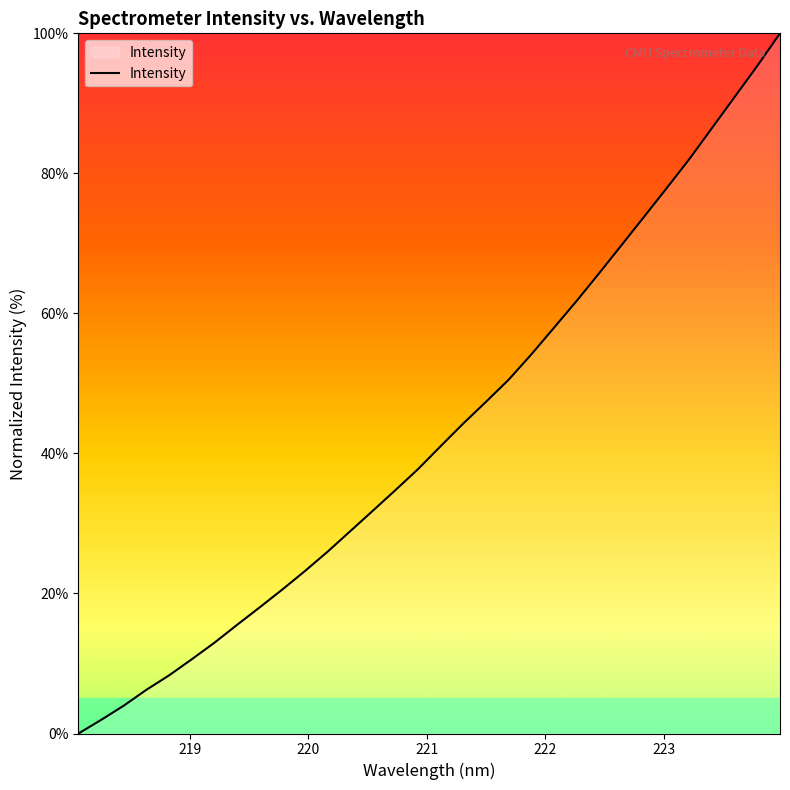

What is the maximum value shown in the chart?

100.0